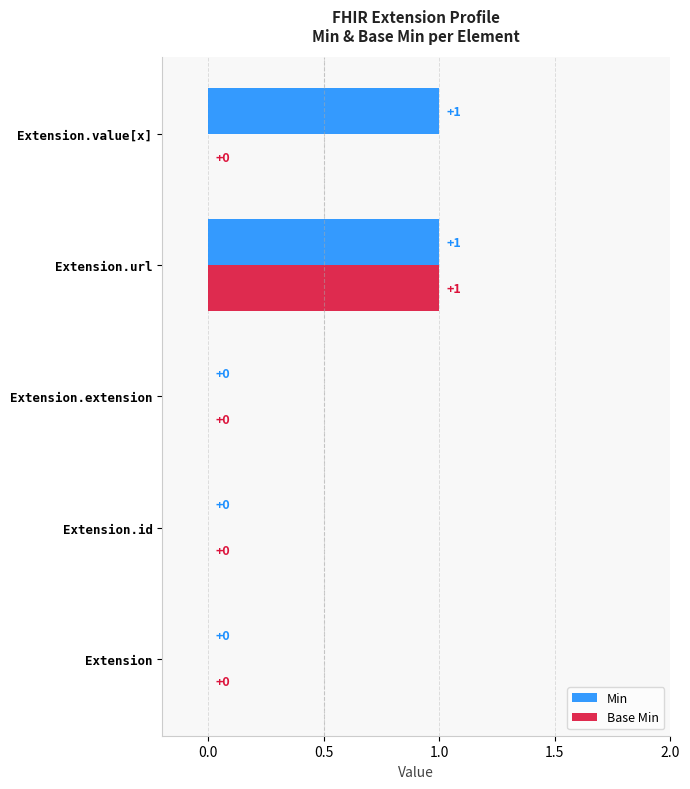

At which category is the sum across all series the highest?

Extension.url